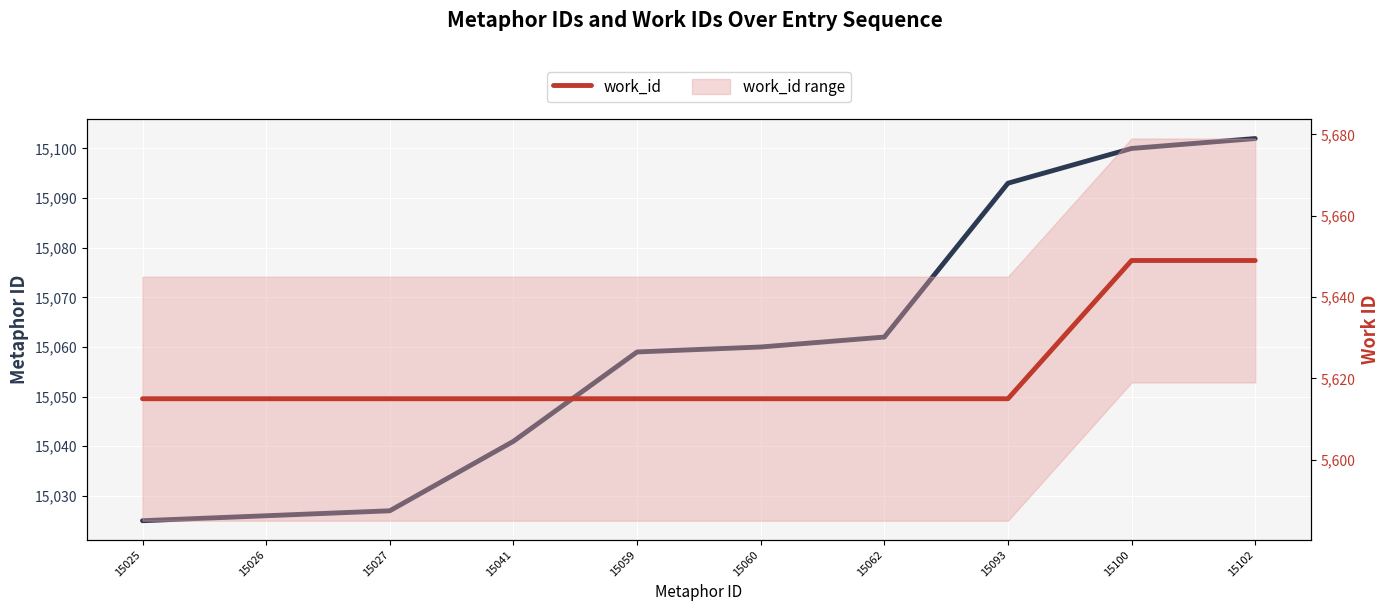

True or false: work_id and id intersect in this chart.

False